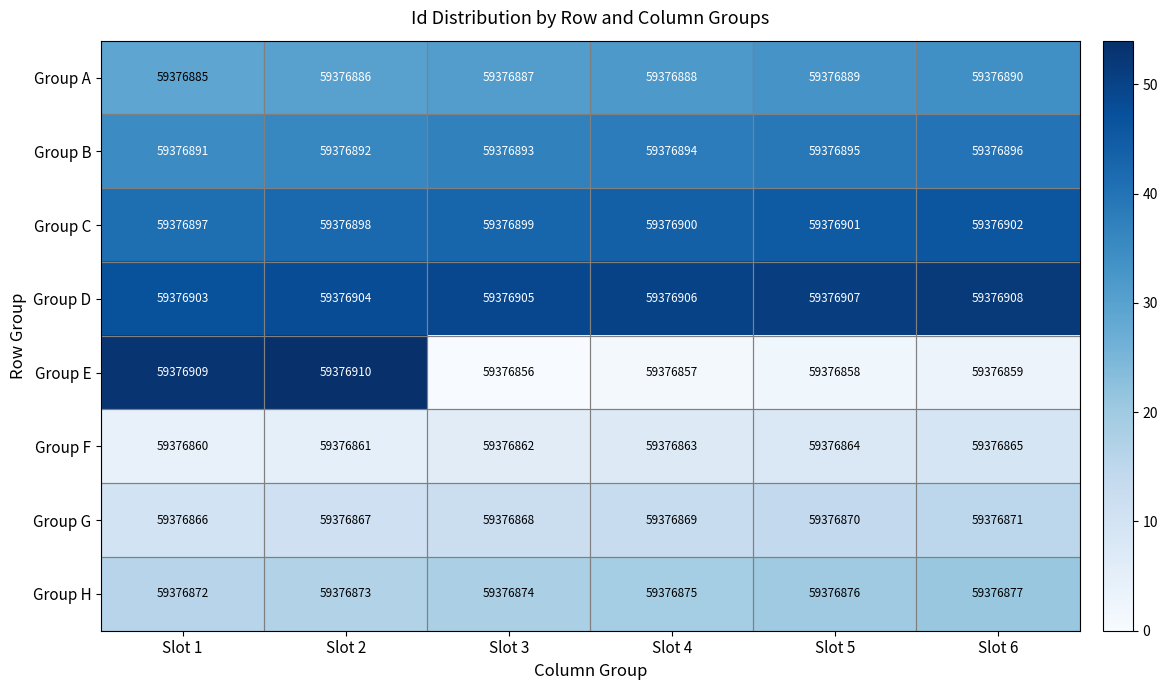

Which has a higher value, Slot 2 or Slot 1?

Slot 2